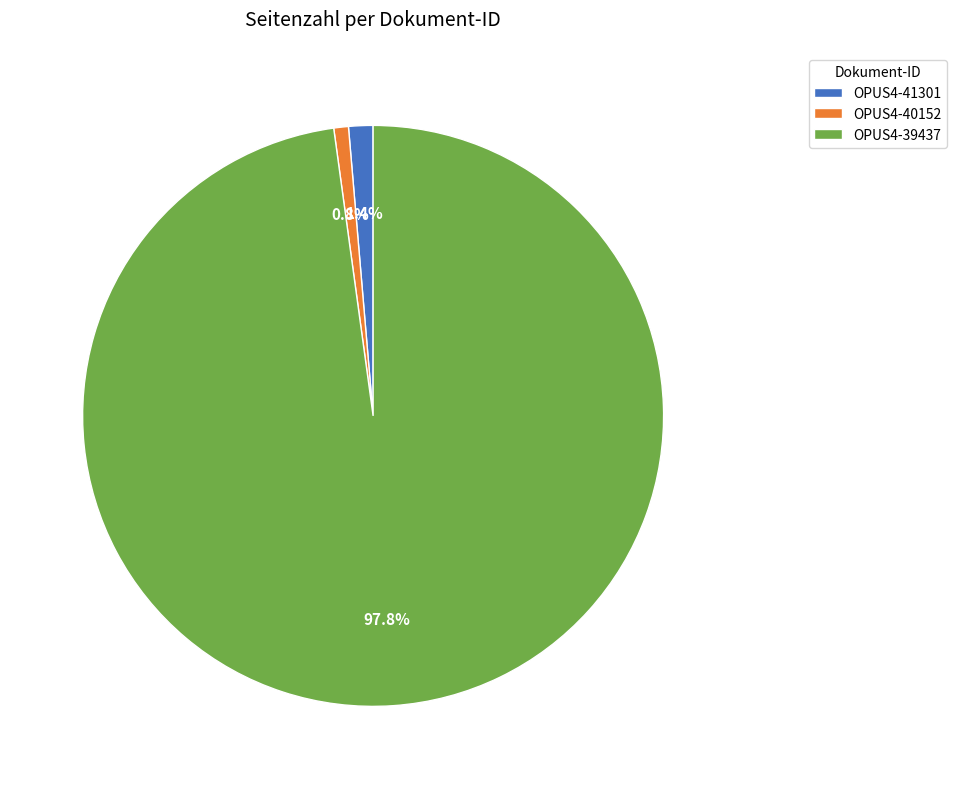

Rank the categories by value from highest to lowest.

OPUS4-39437, OPUS4-41301, OPUS4-40152